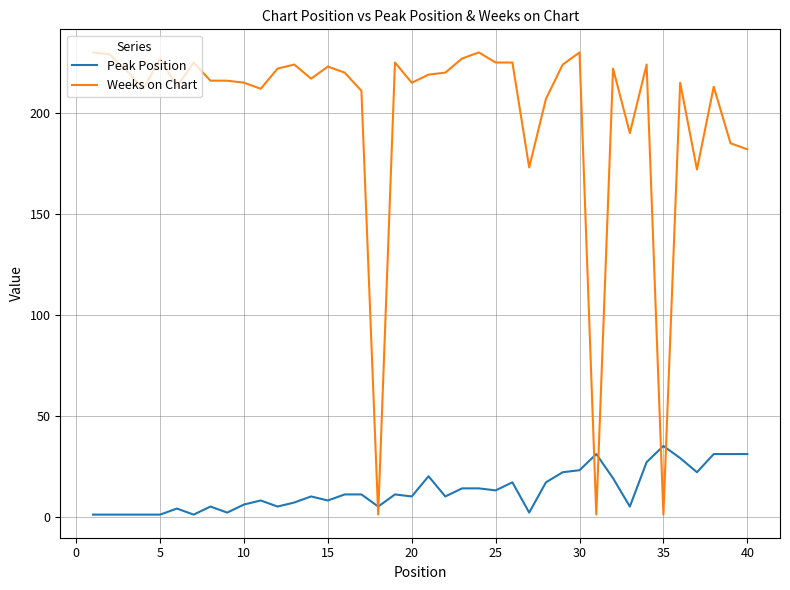

True or false: Peak Position and Weeks on Chart cross at least once.

True